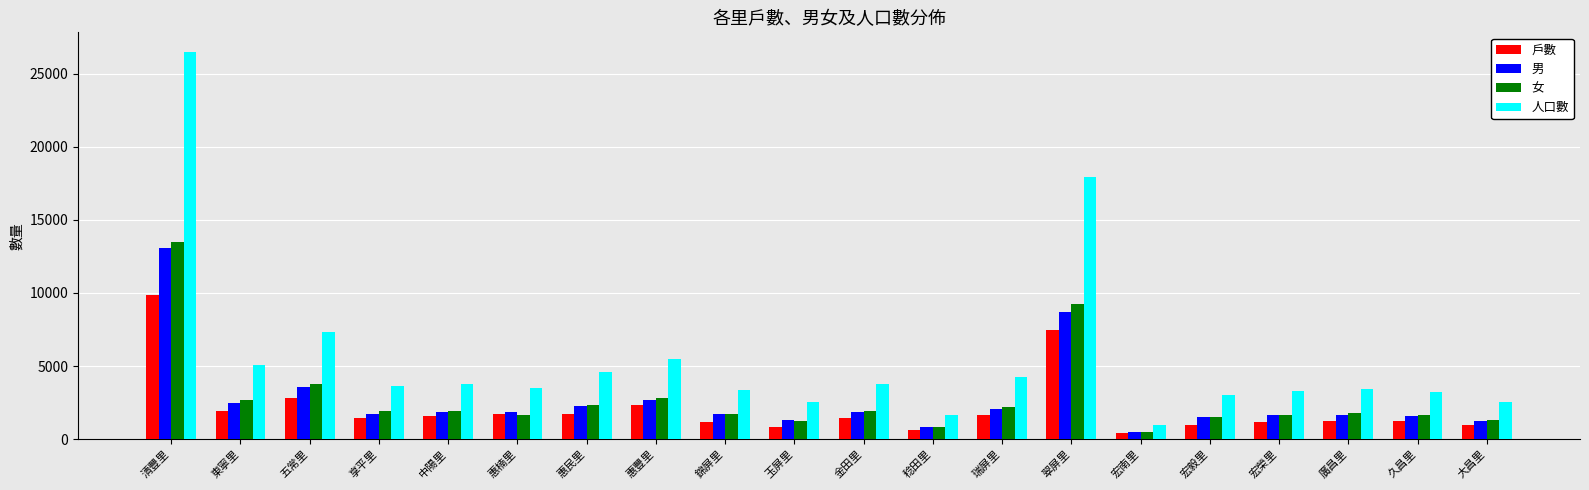

Is it true that 戶數 equals 13150 at 清豐里?

False